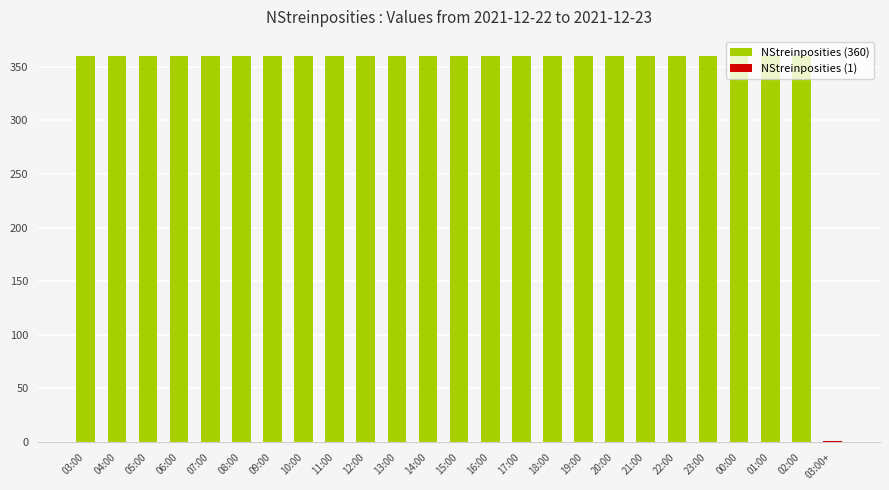

Reading right to left, transcribe all the data shown in this chart.

1	360	360	360	360	360	360	360	360	360	360	360	360	360	360	360	360	360	360	360	360	360	360	360	360